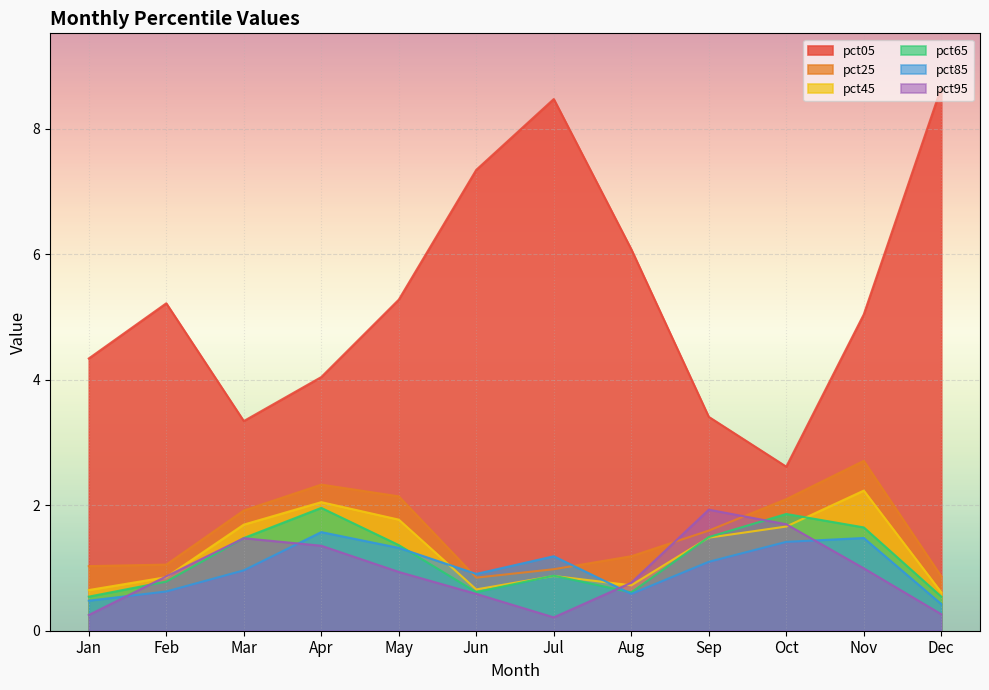

Does the chart display data point markers on the line(s)?

No